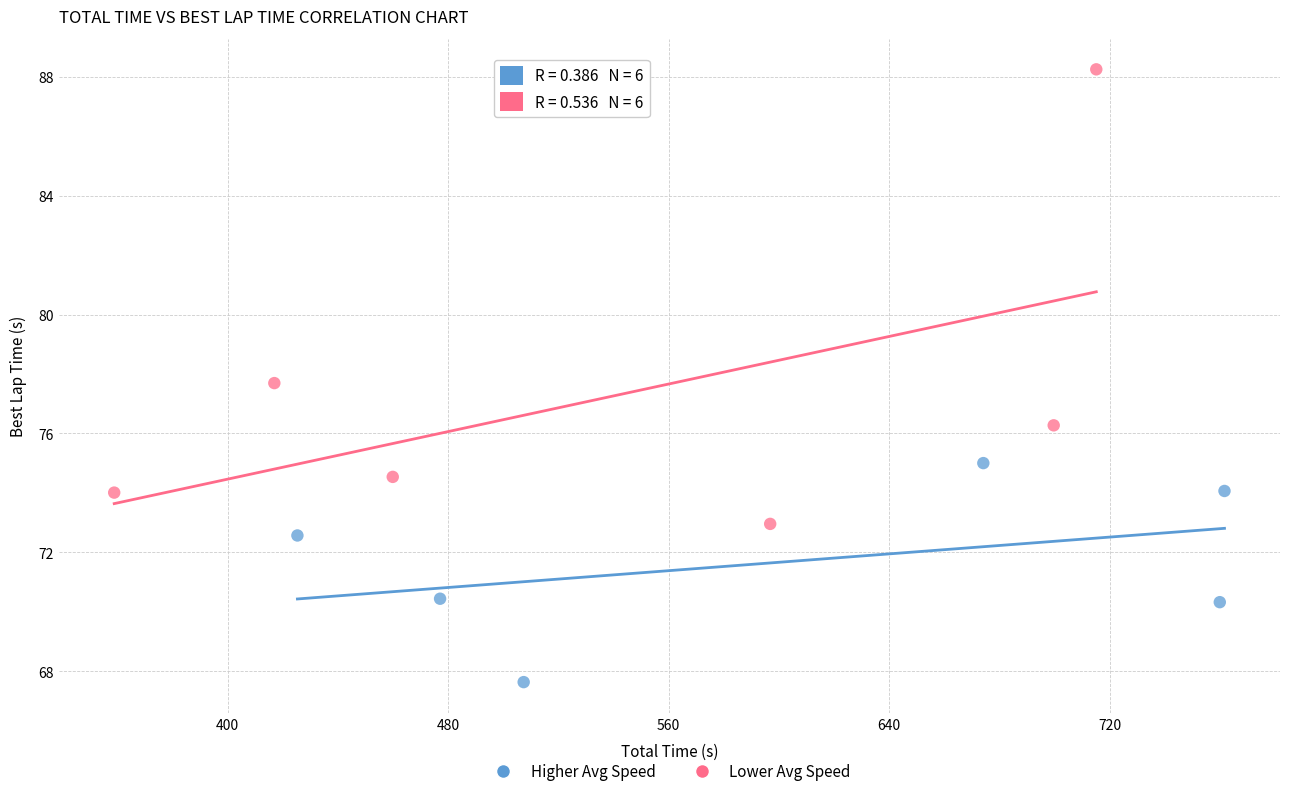

Which series contains the lowest Y value?

Higher Avg Speed